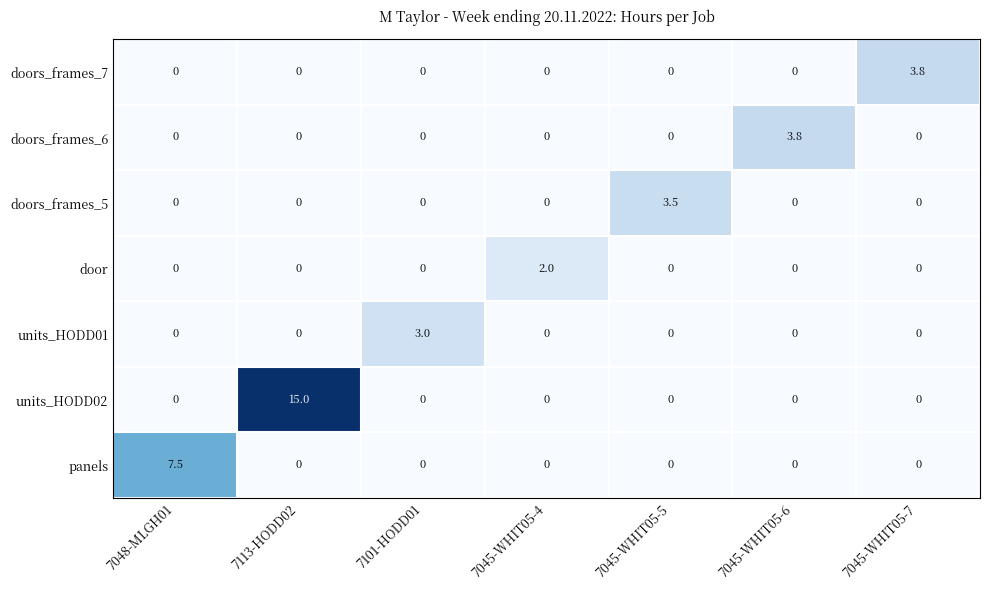

Is it true that doors_frames_6 equals -1.6 at 7101-HODD01?

False